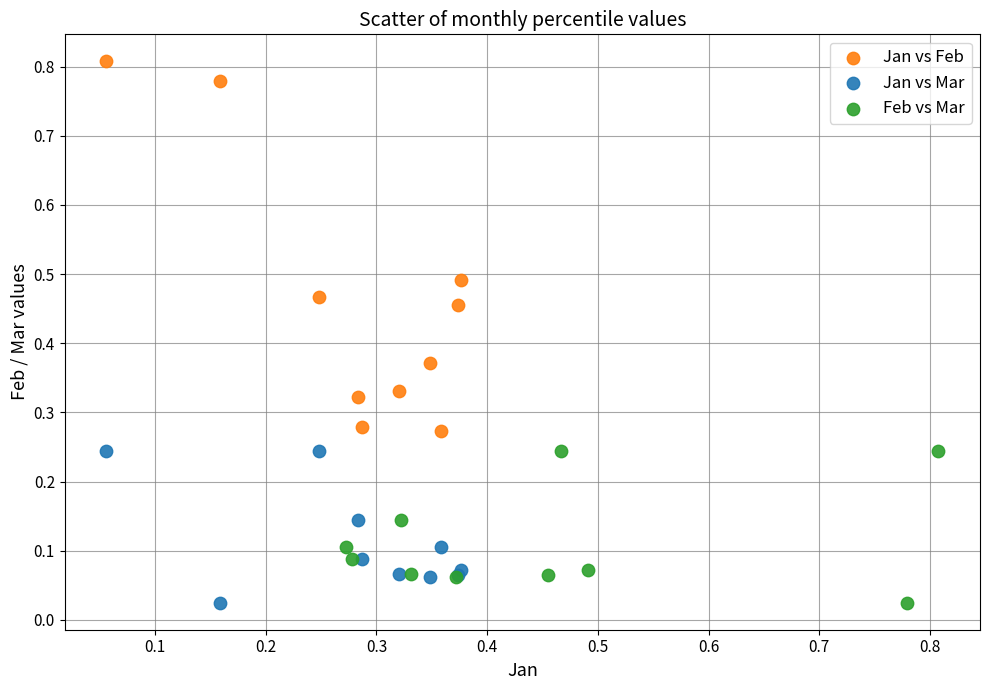

Which series contains the highest Y value?

Jan vs Feb